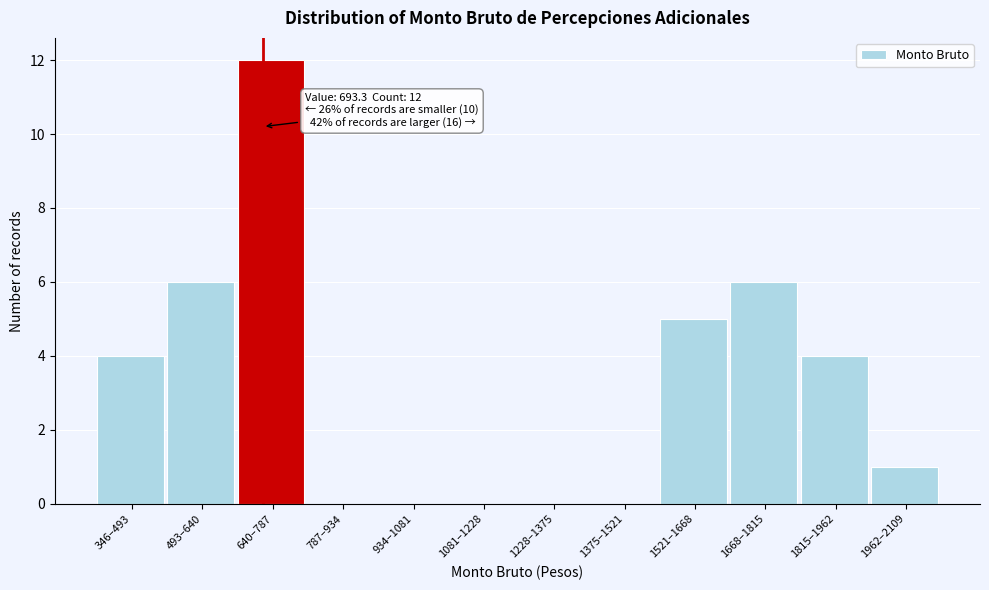

Reading left to right, extract all data points from this chart.

346–493=4	493–640=6	640–787=12	787–934=0	934–1081=0	1081–1228=0	1228–1375=0	1375–1521=0	1521–1668=5	1668–1815=6	1815–1962=4	1962–2109=1